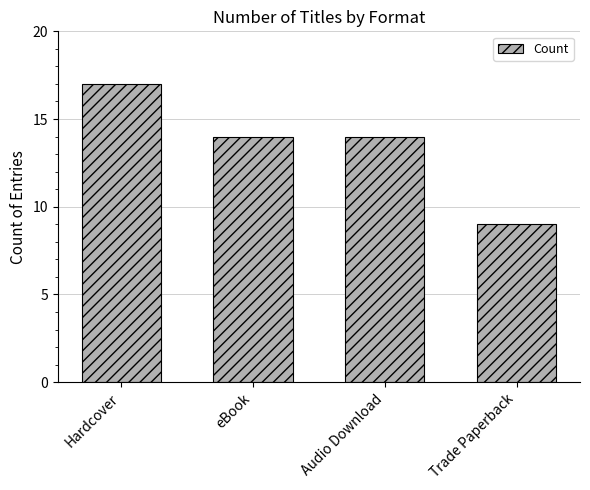

Which label corresponds to the smallest value in the chart?

Trade Paperback